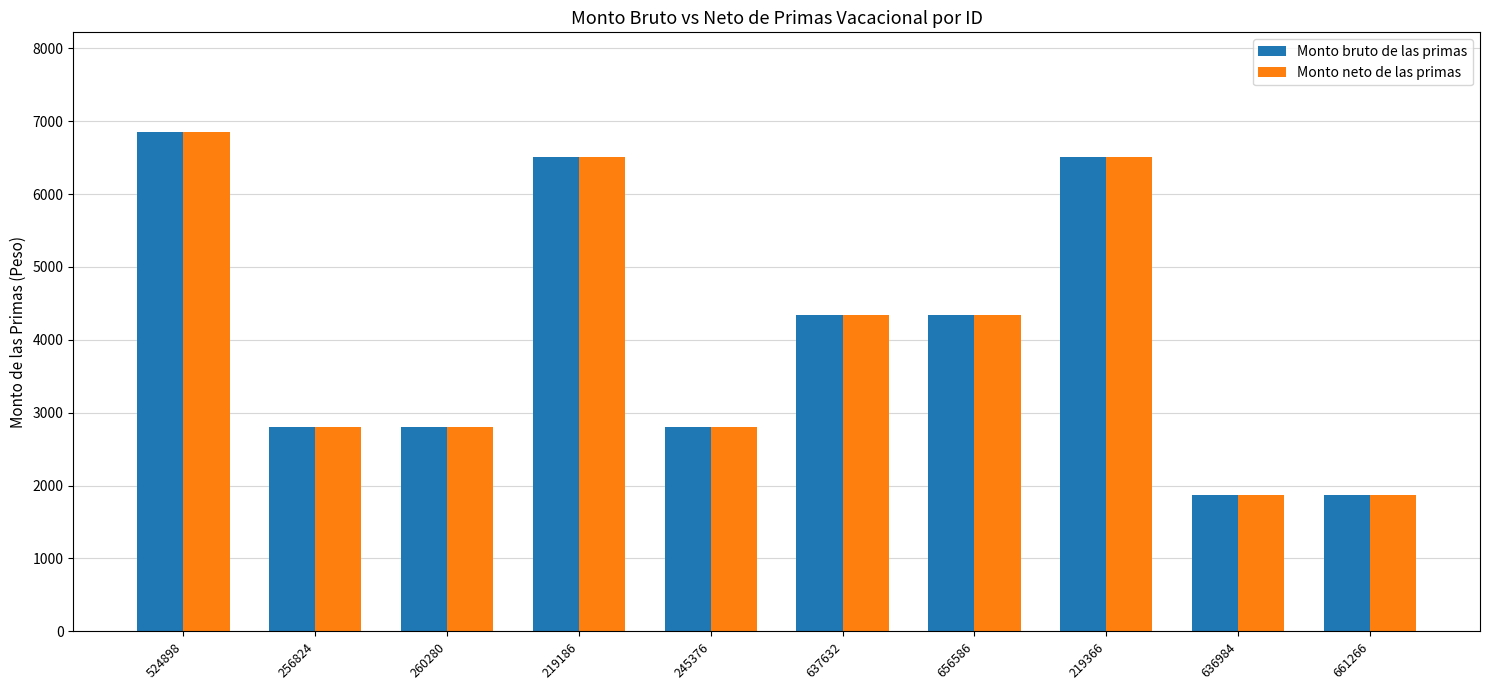

What is the difference between the maximum and minimum values in the Monto bruto de las primas series?

4981.7